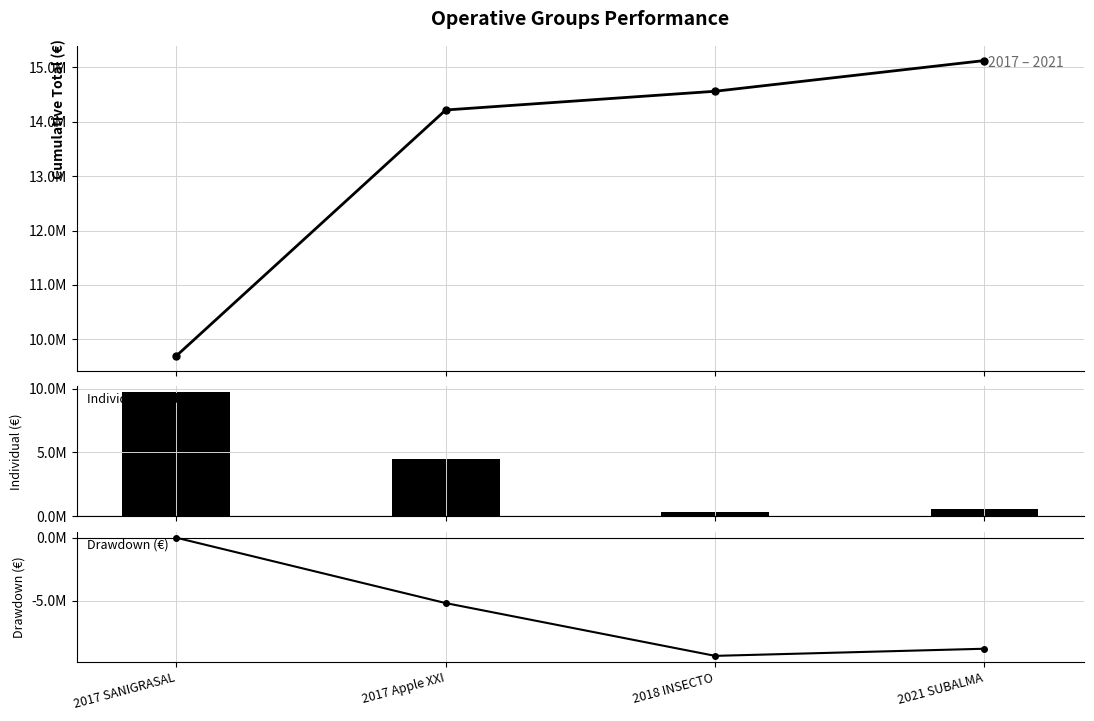

What is the lowest value of the Drawdown (€) series?

-9351691